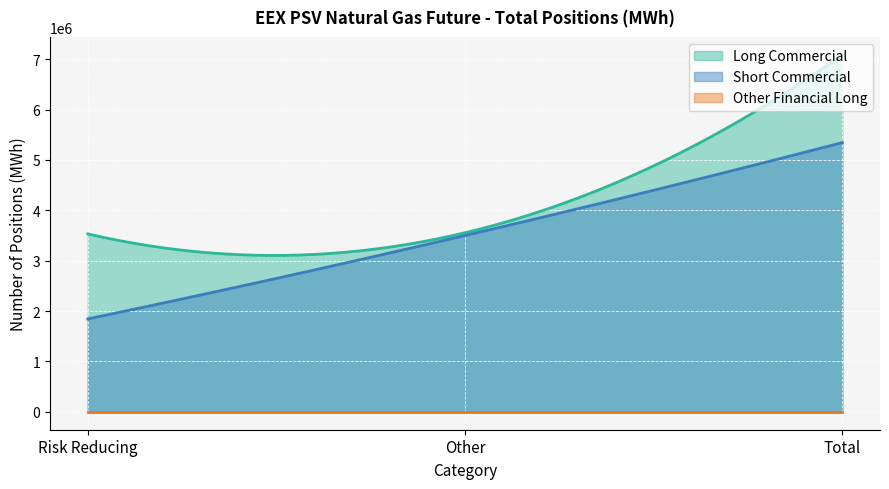

True or false: Long Commercial has more than 1 points higher than both neighbors.

False